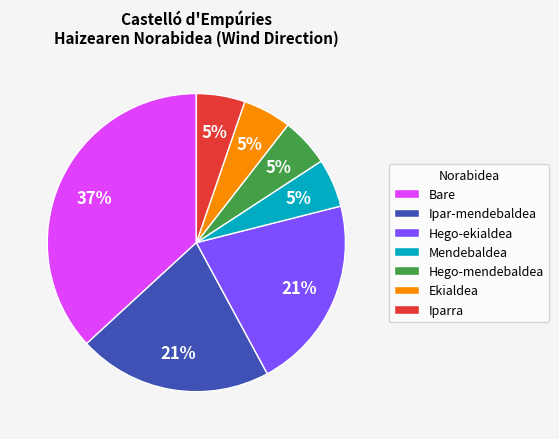

Is the sum of Hego-mendebaldea and Ipar-mendebaldea greater than half?

No